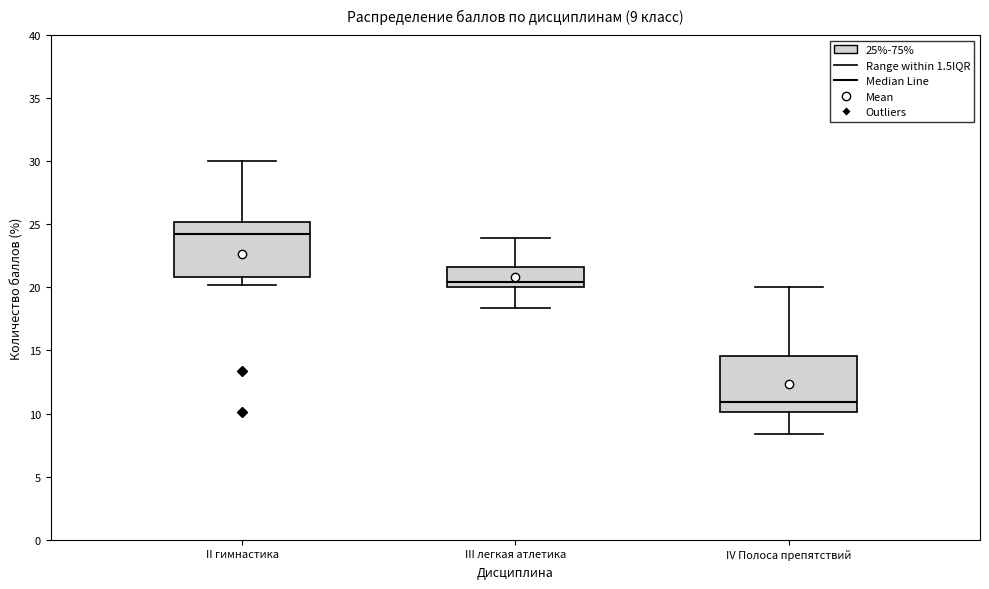

Which box's median line is the lowest?

IV Полоса препятствий